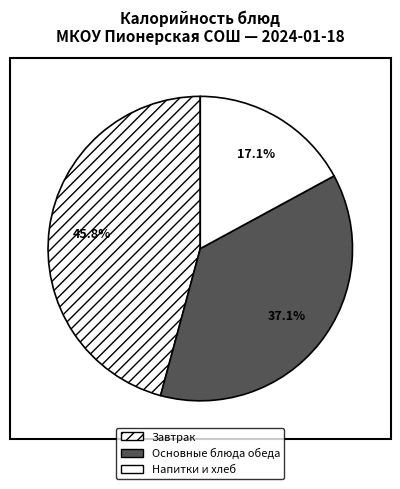

How many slices are in this pie chart?

3